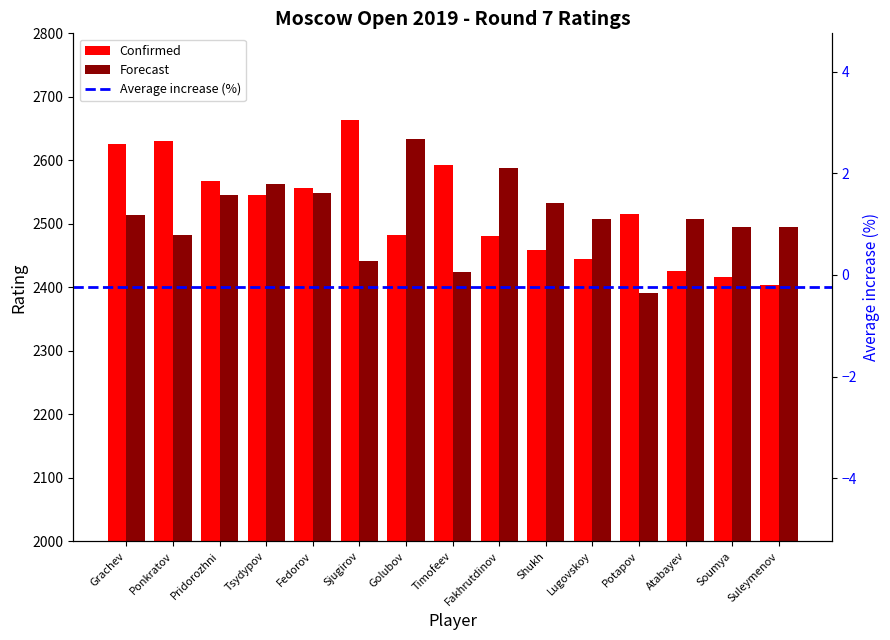

At which category does the chart reach its minimum across all series?

Potapov